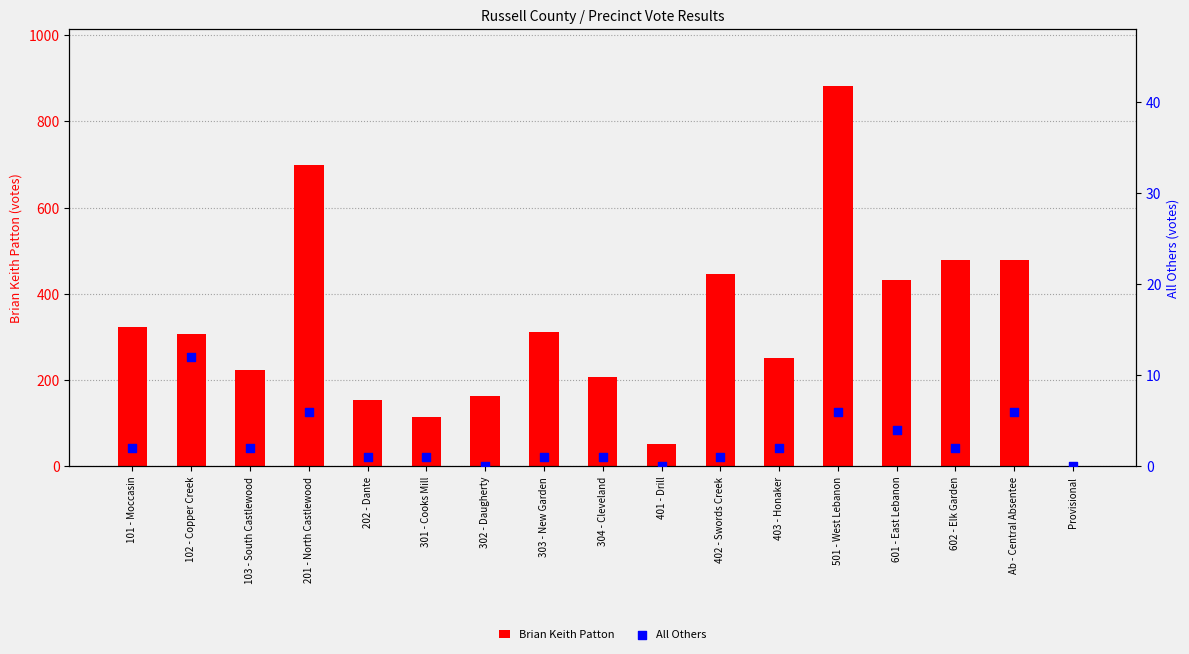

Which series has the largest total across all categories?

Brian Keith Patton